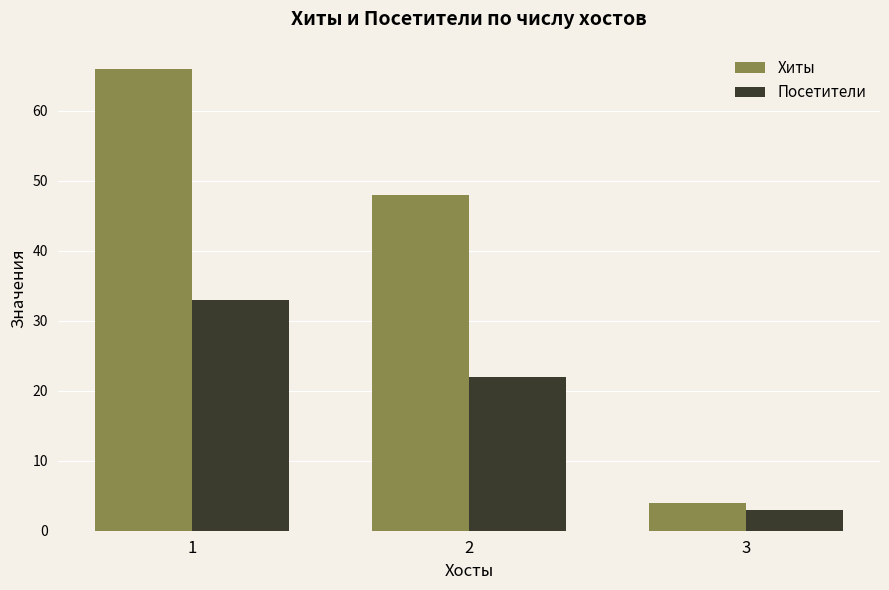

Is the value of Посетители at 3 greater than the value of Хиты at 1?

No